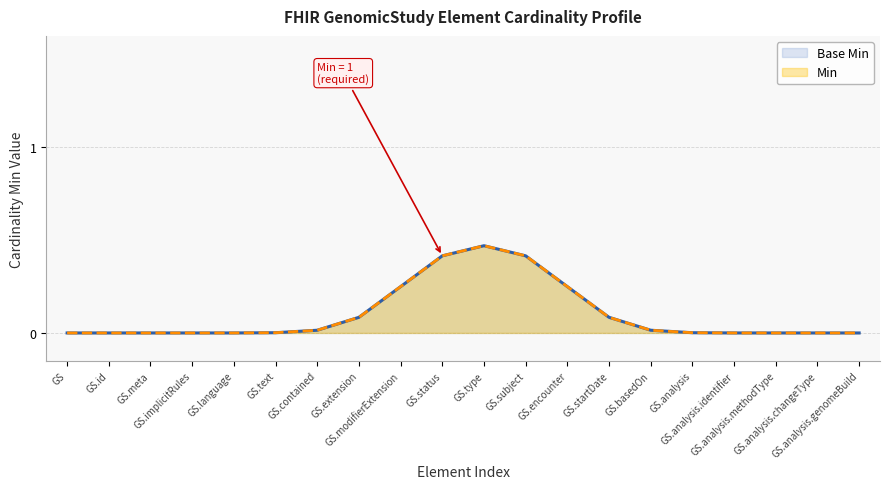

List the labels in order of Min value, largest first.

GS.type, GS.status, GS.subject, GS.modifierExtension, GS.encounter, GS.extension, GS.startDate, GS.contained, GS.basedOn, GS.text, GS.analysis, GS.language, GS.analysis.identifier, GS, GS.id, GS.meta, GS.implicitRules, GS.analysis.methodType, GS.analysis.changeType, GS.analysis.genomeBuild